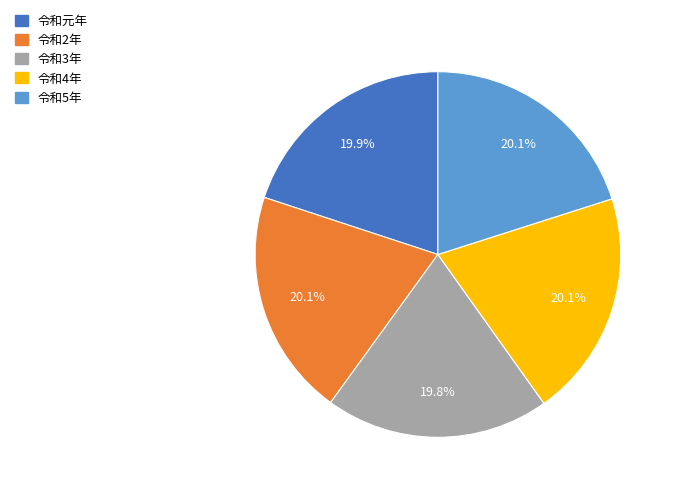

Approximately how many times larger is the value at 令和4年 compared to 令和3年?

1.0